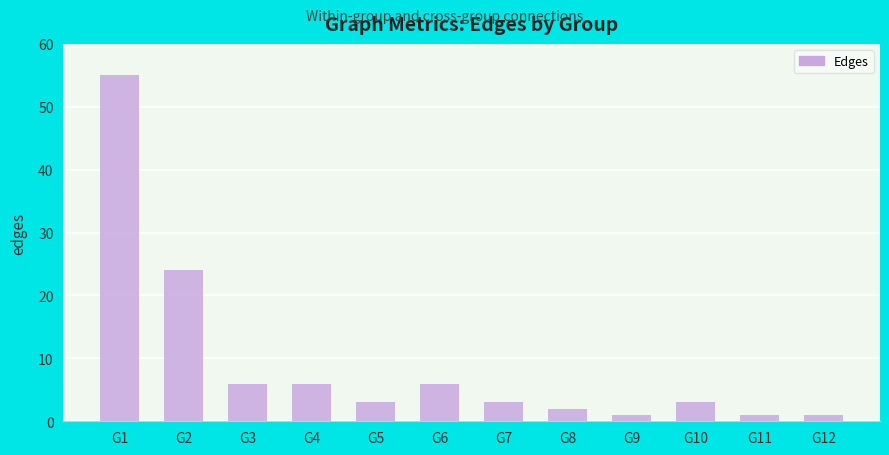

The chart shows a value of 6 at G4. True or false?

True